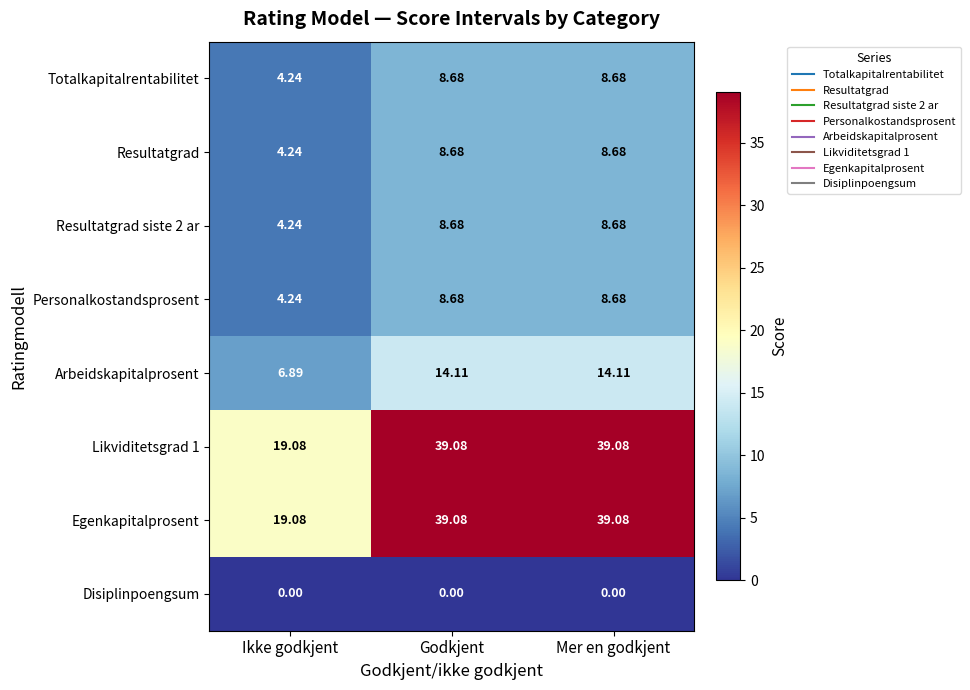

Is the value of Arbeidskapitalprosent at Mer en godkjent greater than the value of Disiplinpoengsum at Godkjent?

Yes